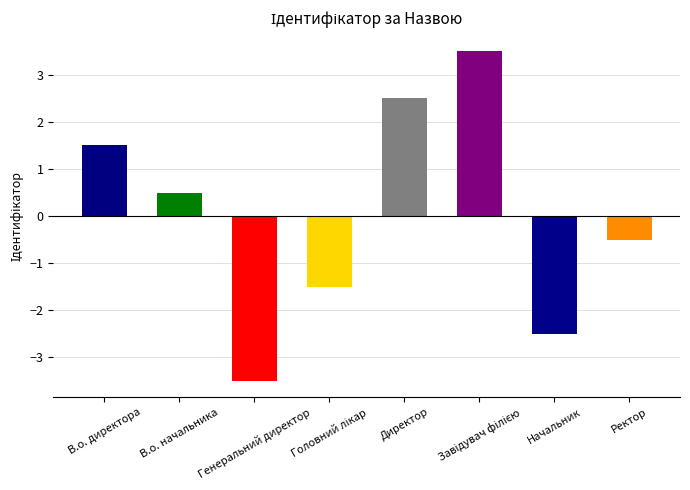

How many series are shown in this chart?

1